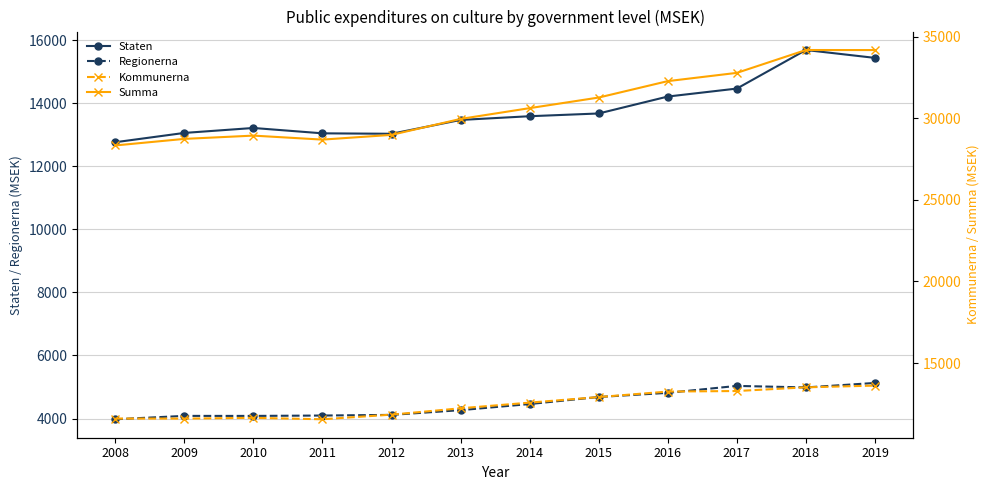

True or false: Kommunerna and Staten intersect in this chart.

False